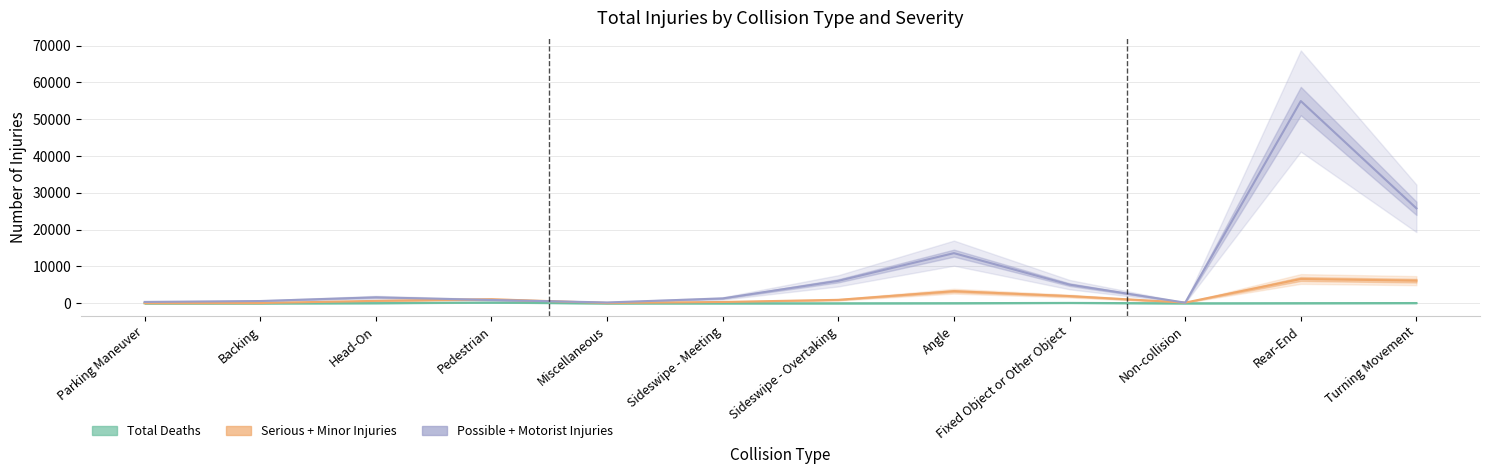

Which series has the largest total across all categories?

Total Possible Injuries (C)